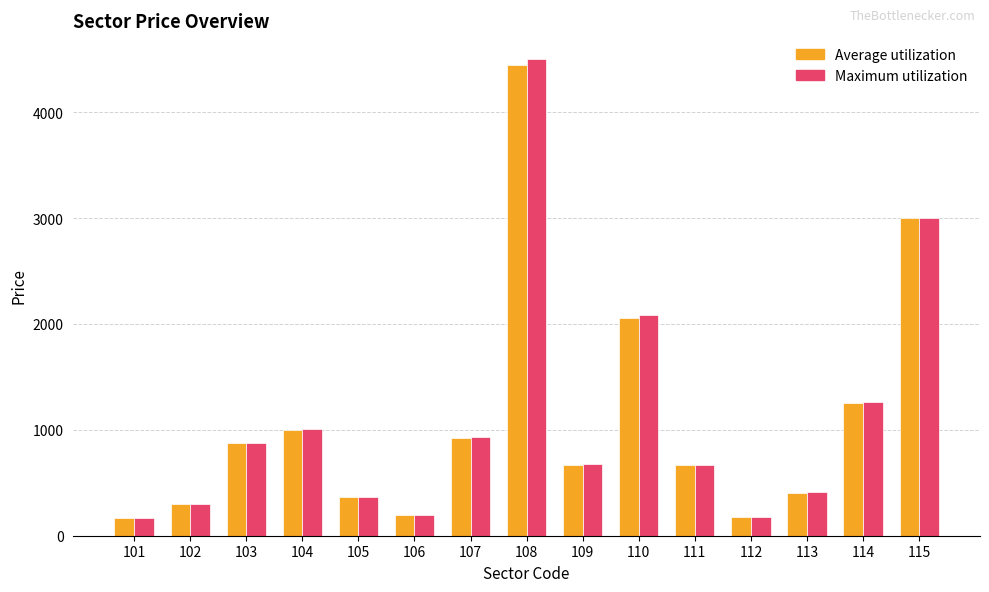

What is the difference between the Maximum utilization values at 102 and 104?

707